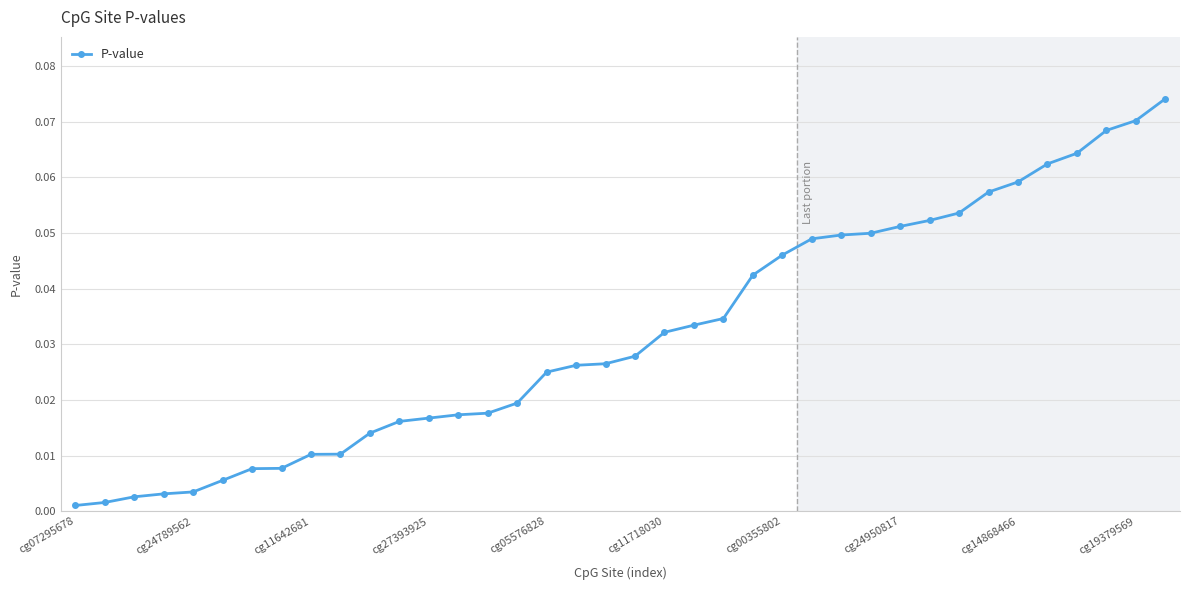

What is the sum of all values?

1.2